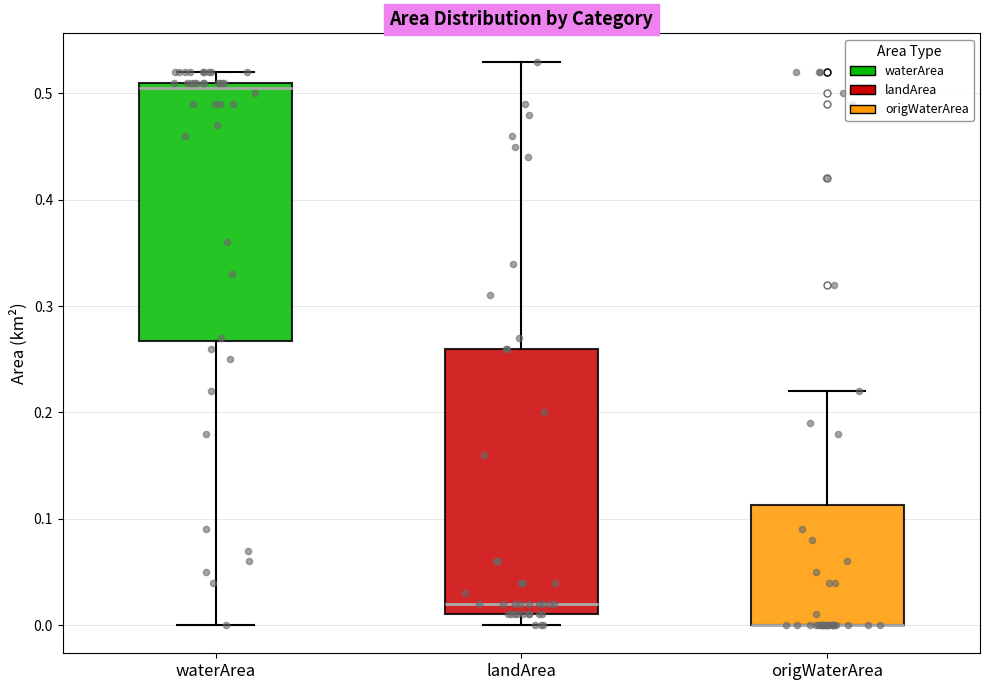

Where is the upper edge of the box for landArea on the y-axis? The values are not printed on the chart, so give them approximately, as read against the axis.

0.26